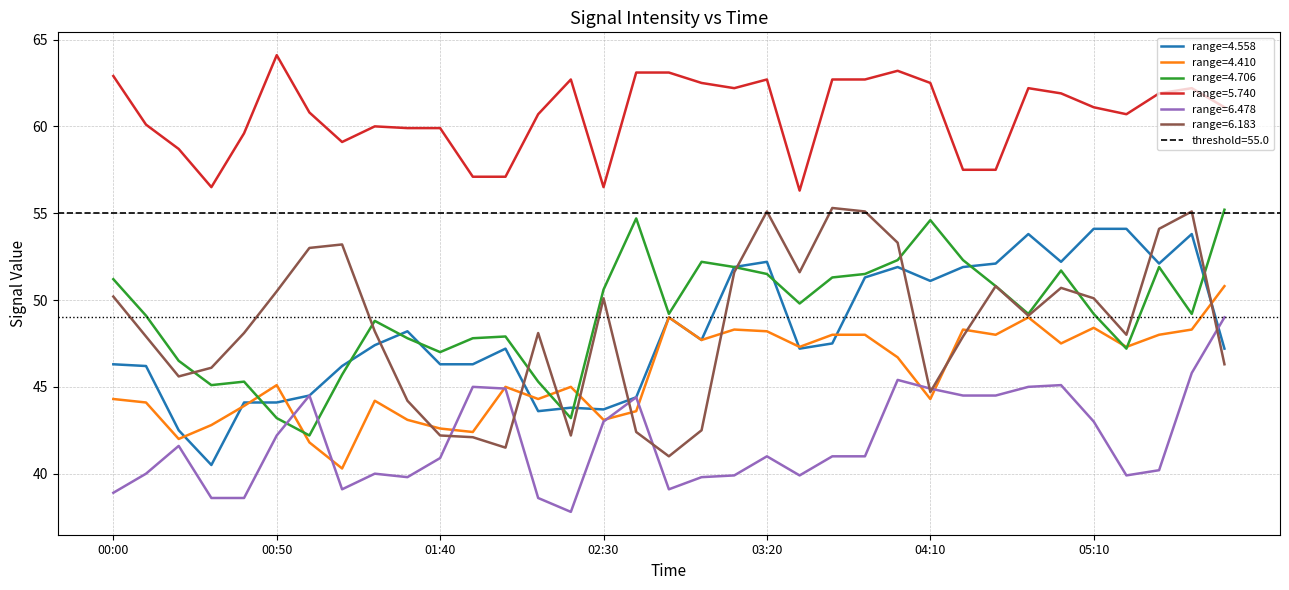

What is the approximate value of 4.706 at 02:30?

50.6